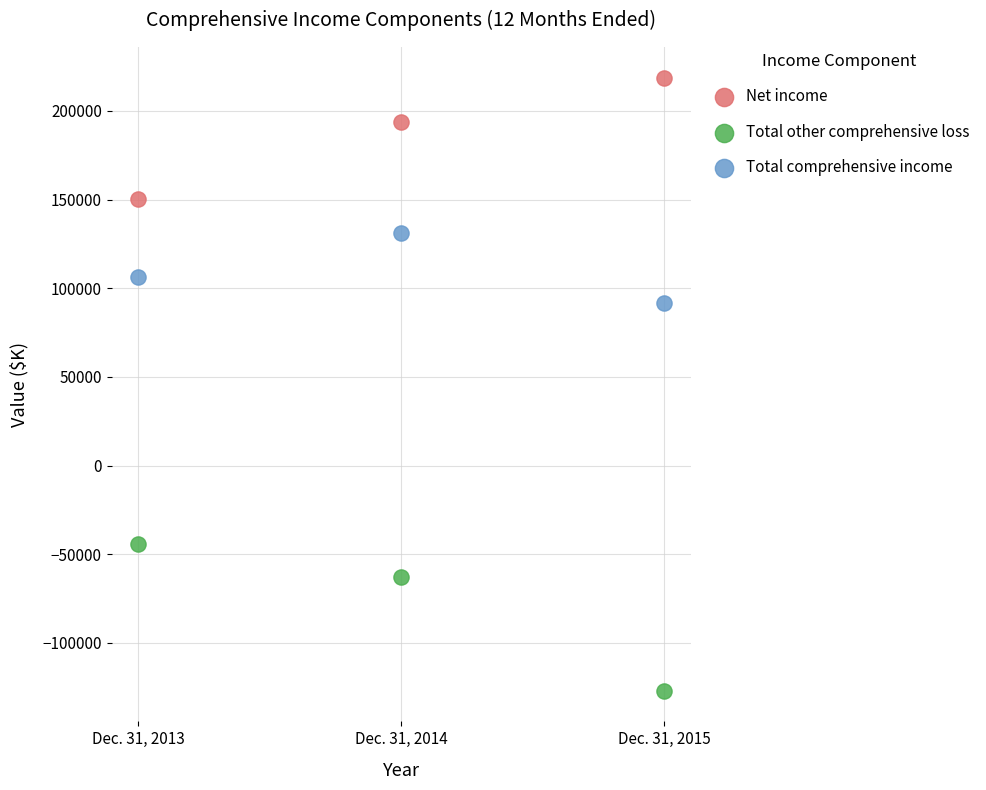

Which series has the largest Y range (max minus min)?

Total other comprehensive loss